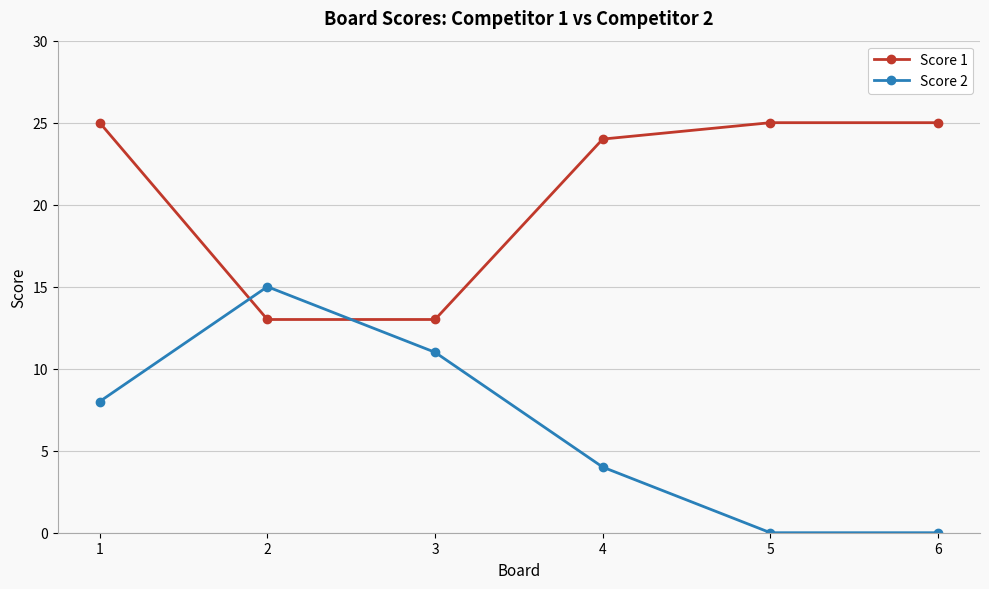

The value of Score 2 at 3 is 17. True or false?

False